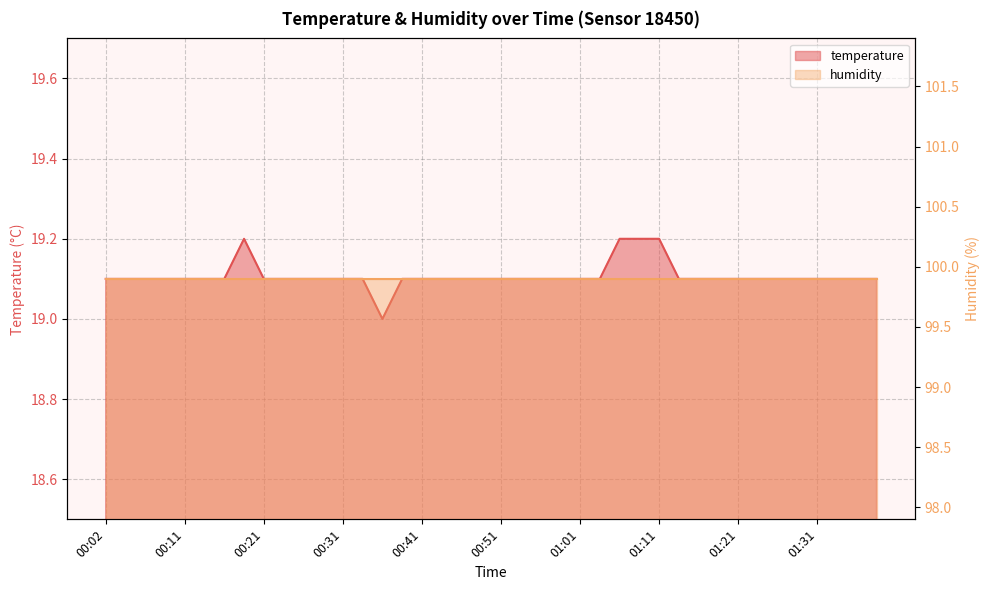

Reading left to right, list all the values displayed in this chart.

00:02=19.1	00:04=19.1	00:07=19.1	00:09=19.1	00:11=19.1	00:14=19.1	00:16=19.1	00:19=19.2	00:21=19.1	00:24=19.1	00:26=19.1	00:29=19.1	00:31=19.1	00:34=19.1	00:36=19.0	00:39=19.1	00:41=19.1	00:43=19.1	00:46=19.1	00:48=19.1	00:51=19.1	00:53=19.1	00:56=19.1	00:58=19.1	01:01=19.1	01:03=19.1	01:06=19.2	01:08=19.2	01:11=19.2	01:13=19.1	01:16=19.1	01:18=19.1	01:21=19.1	01:24=19.1	01:26=19.1	01:29=19.1	01:31=19.1	01:34=19.1	01:36=19.1	01:39=19.1